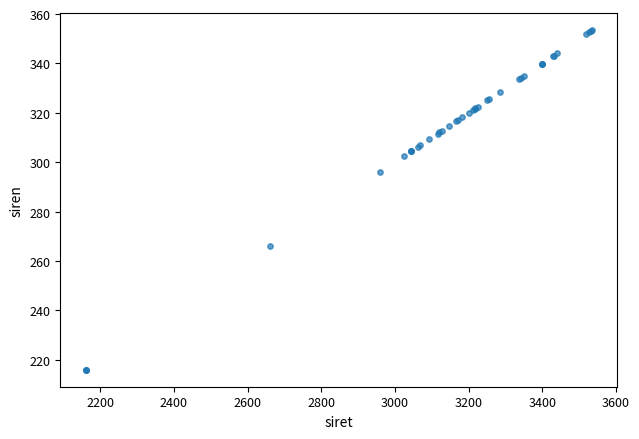

What Y value in the scatter plot is closest to 284?

296.0